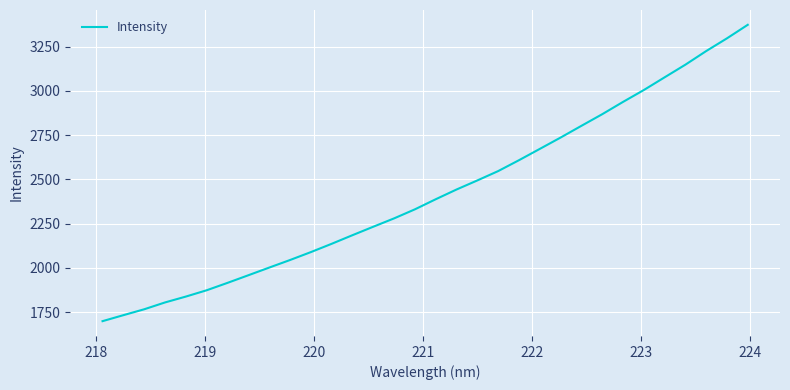

What is the smallest value displayed?

1699.0